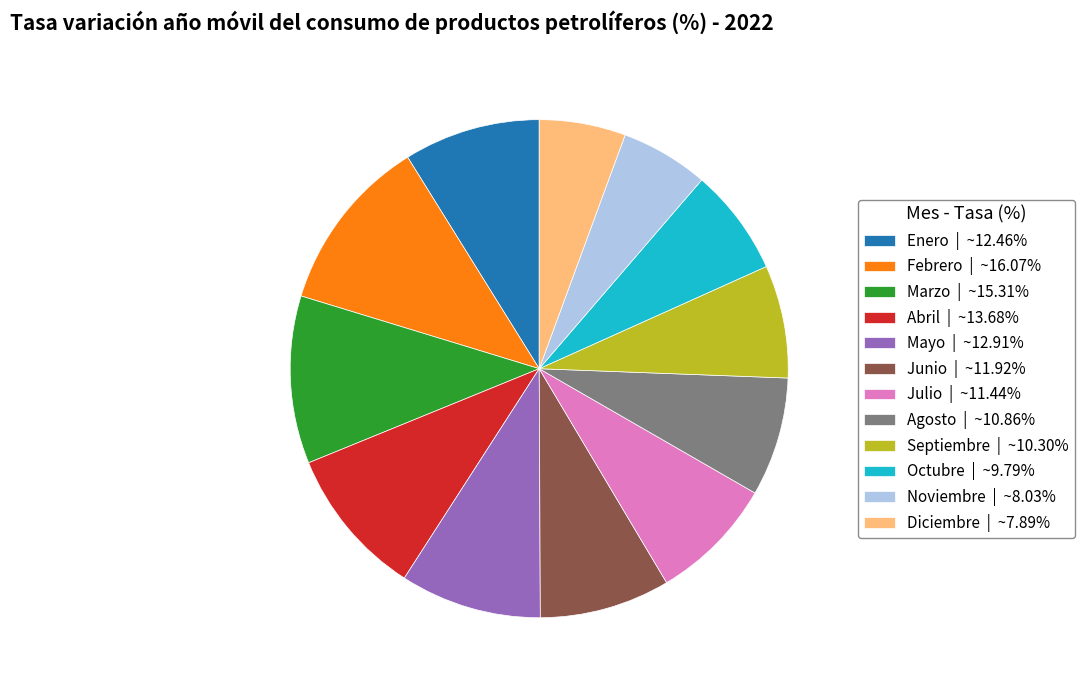

Is there any slice that represents more than half of the pie?

No